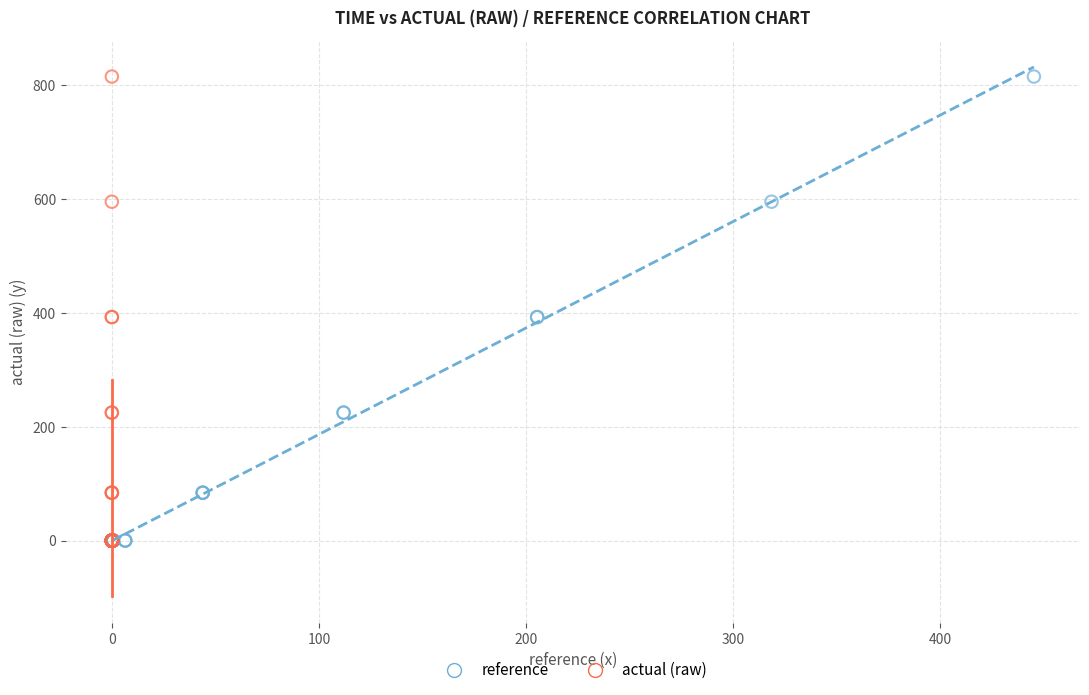

What are all the series names shown in the legend?

reference, actual (raw)